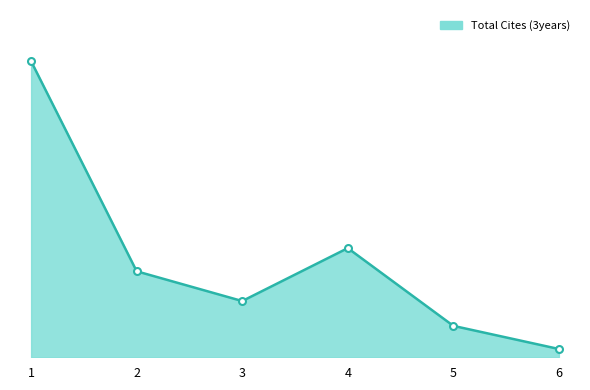

What is the minimum value shown in the chart?

5